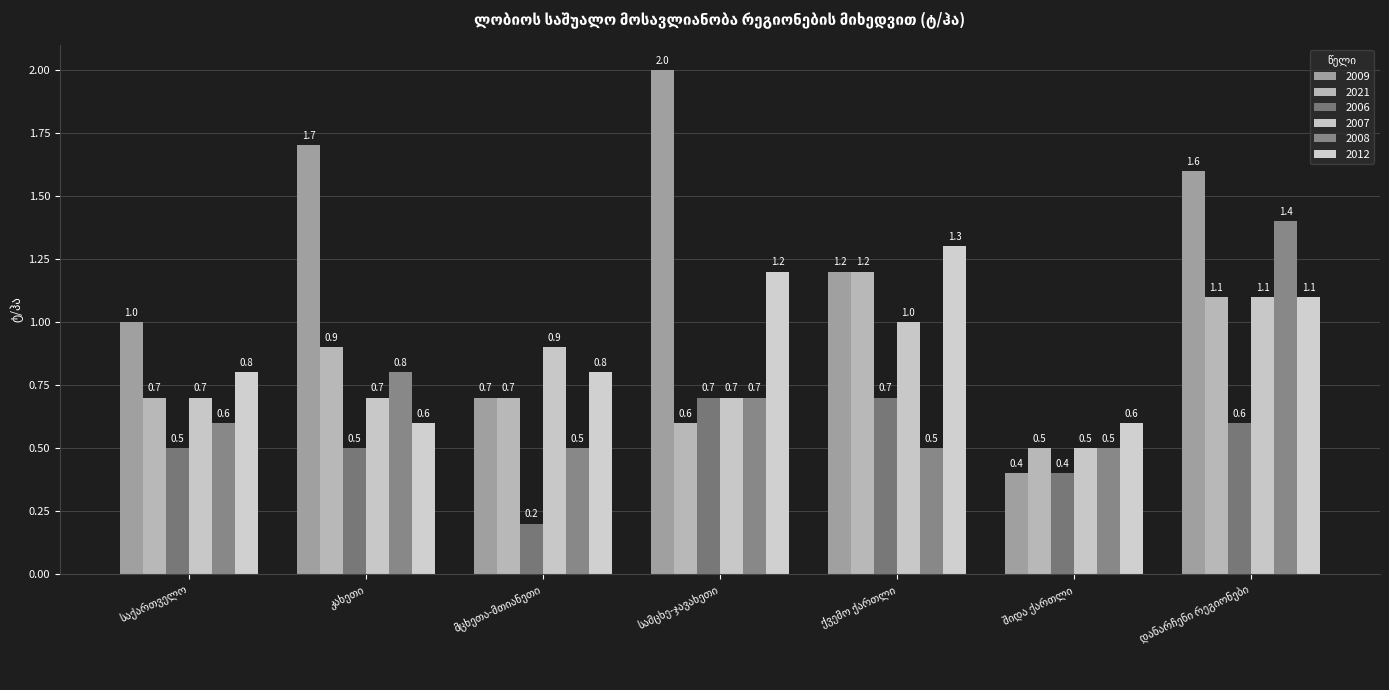

True or false: 2021 has a value of 0.9 at შიდა ქართლი.

False